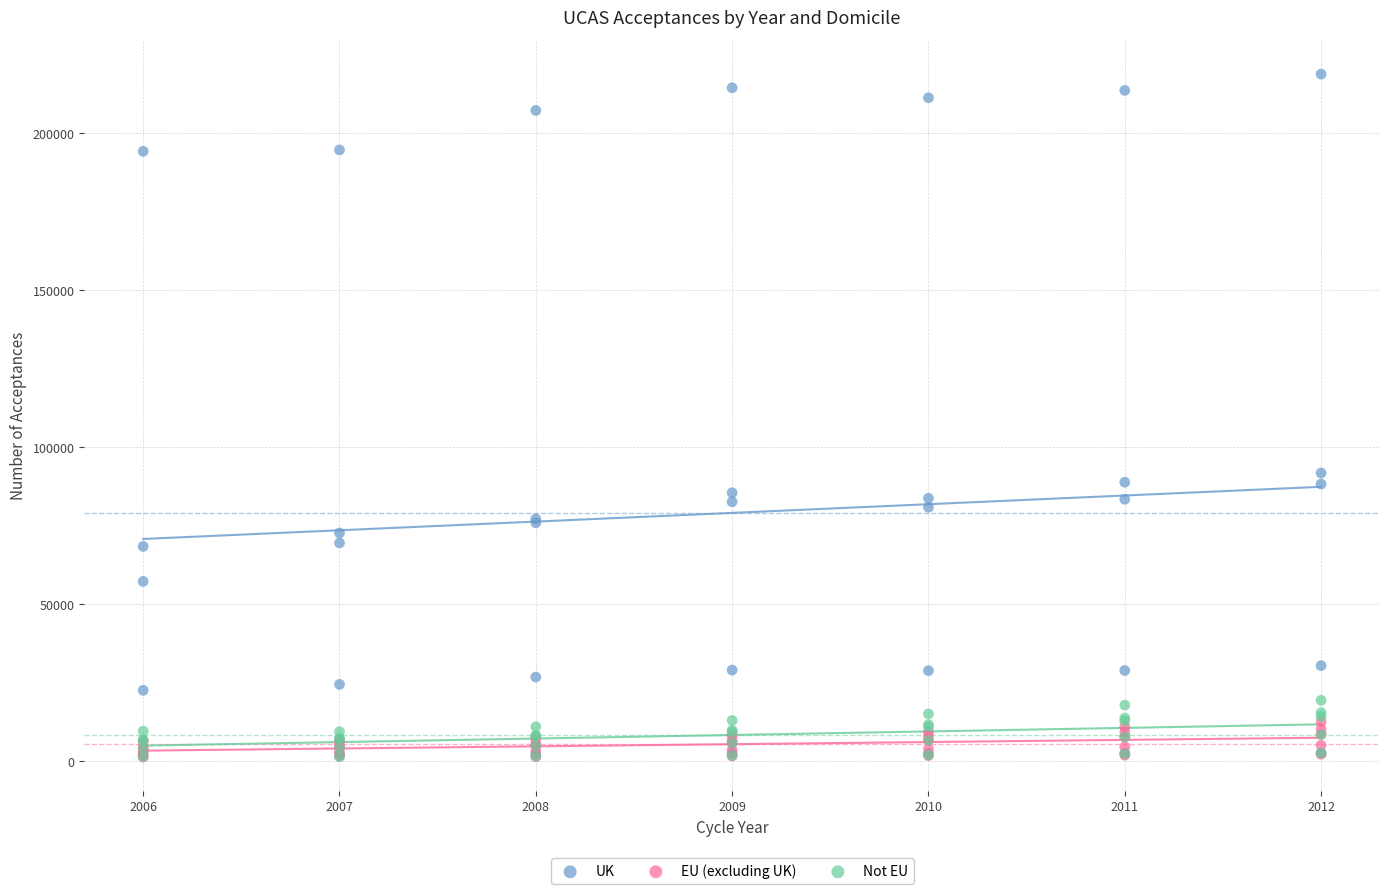

What are all the series names shown in the legend?

UK, EU (excluding UK), Not EU